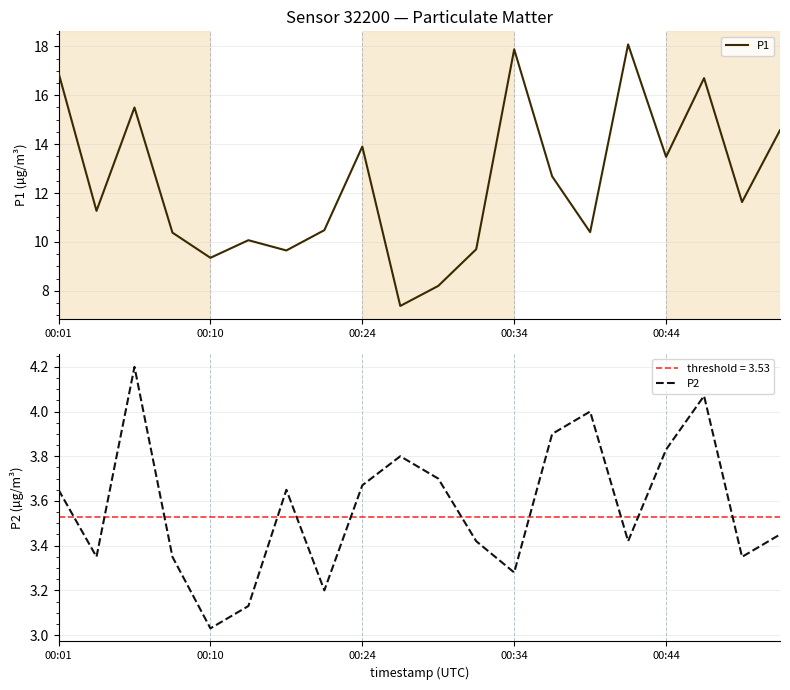

What are all the series names shown in the legend?

P1, P2